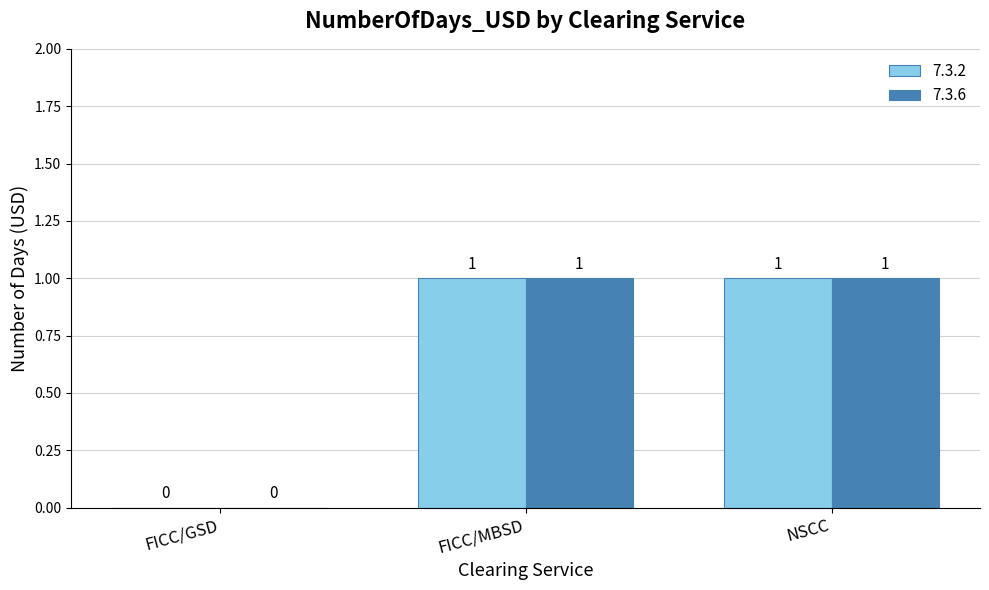

What value does the 7.3.2 series have at FICC/MBSD?

1